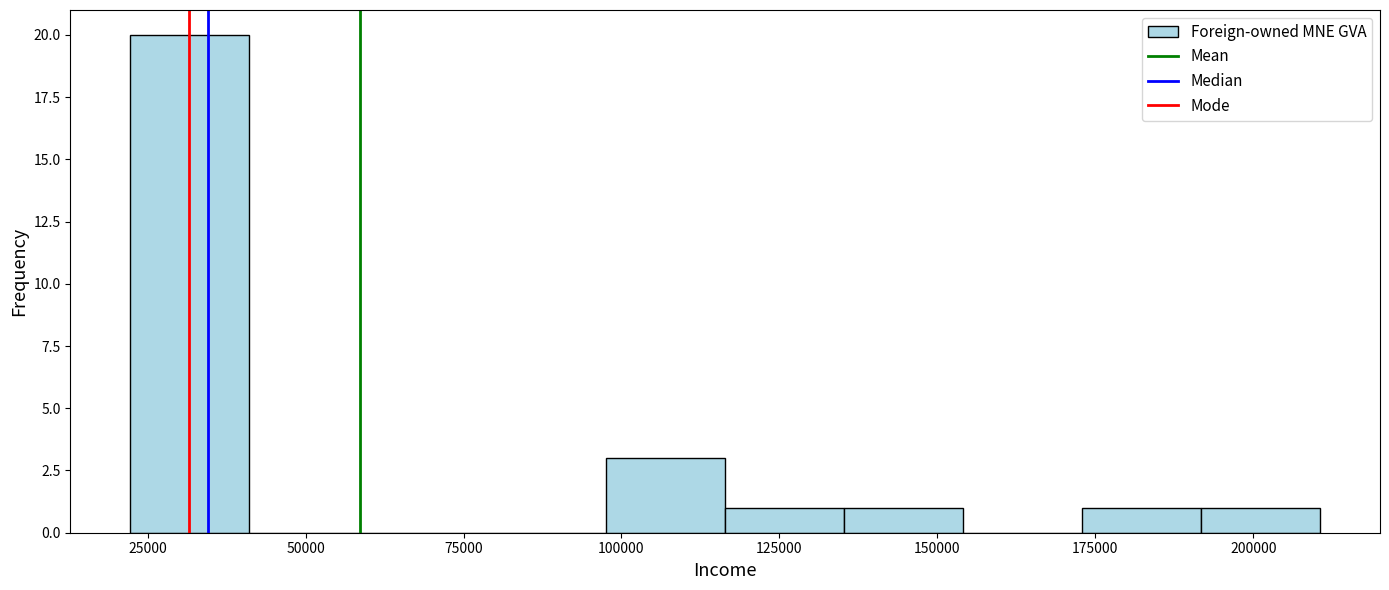

Read against the x-axis, roughly where is the centre of the tallest bar?

30000